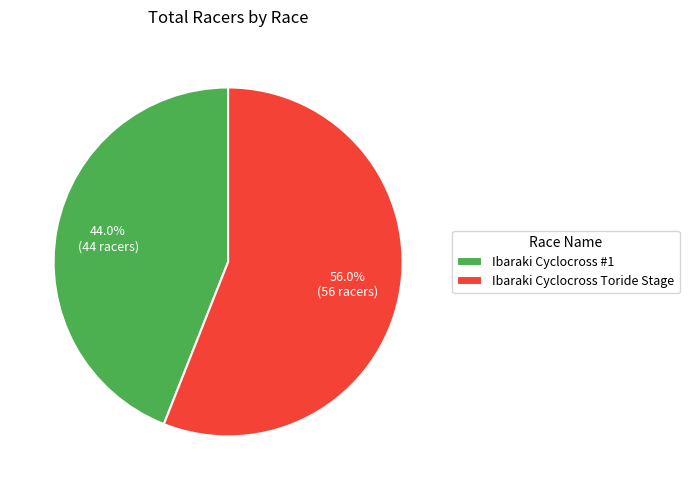

Is the sum of Ibaraki Cyclocross #1 and Ibaraki Cyclocross Toride Stage greater than half?

Yes